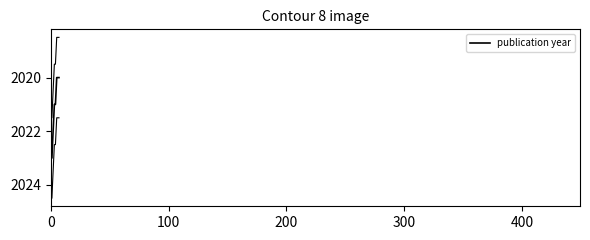

True or false: the data has more than 2 interior local peaks.

False